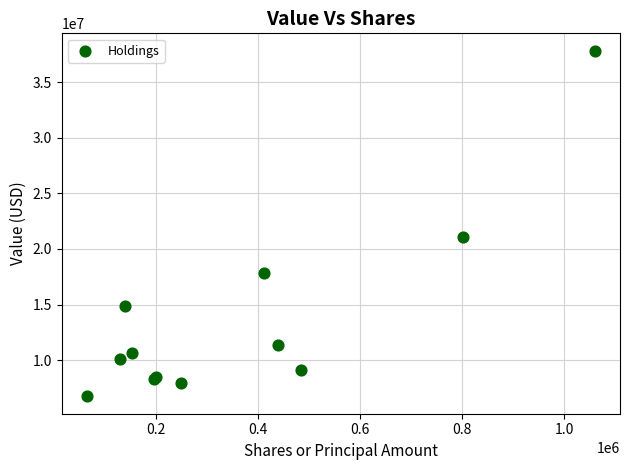

What Y value in the scatter plot is closest to 22286000?

21076000